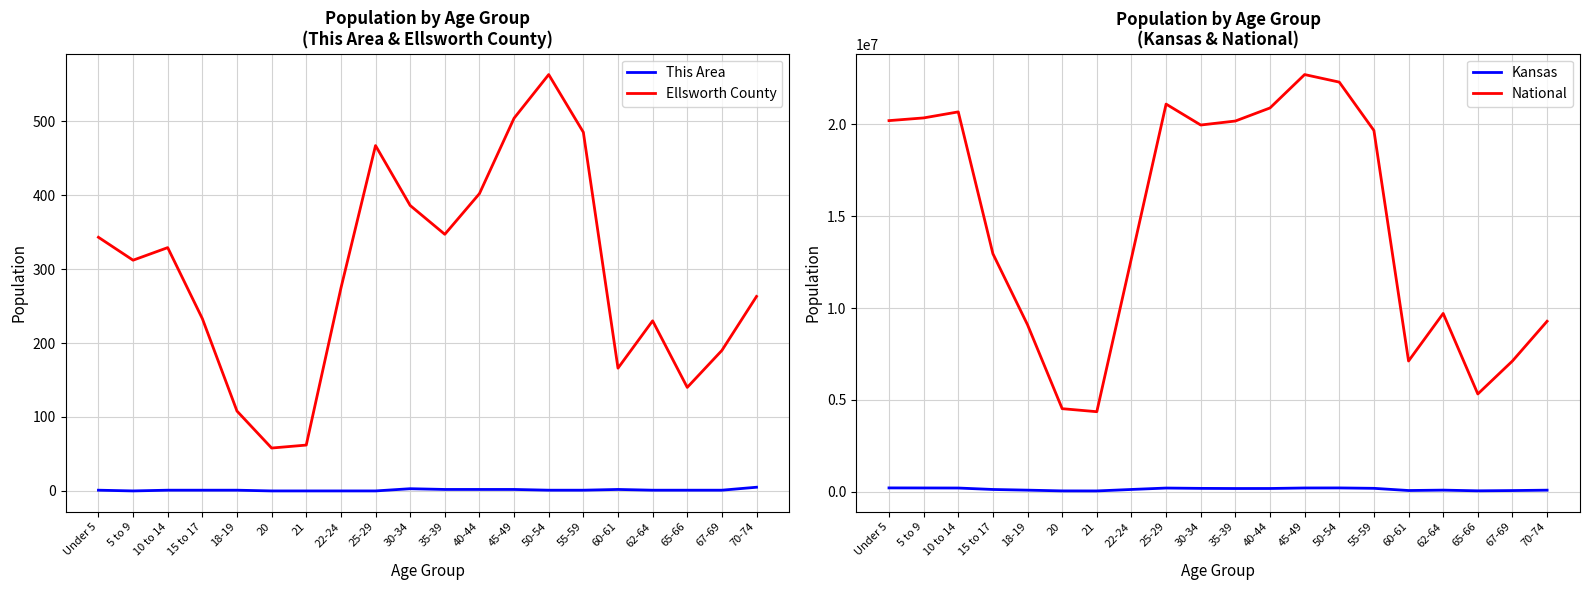

What is the difference between the This Area values at 30-34 and 70-74?

2